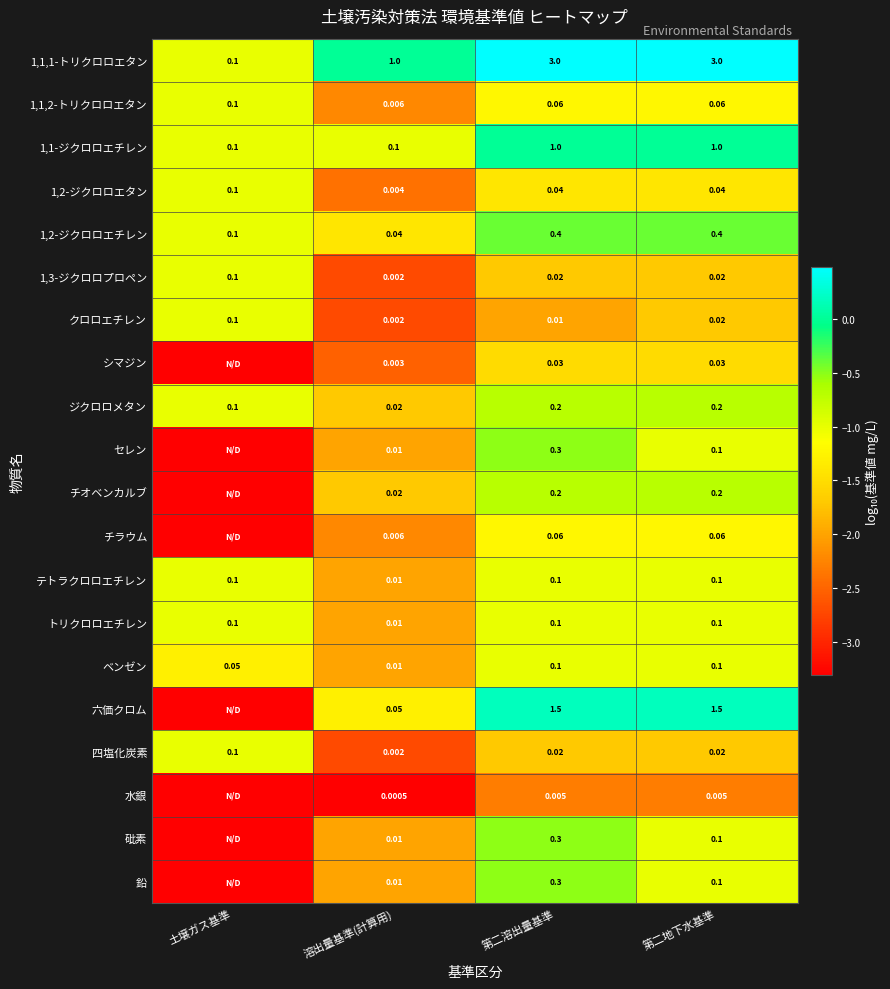

Which category has the lowest value in the トリクロロエチレン series?

溶出量基準(計算用)